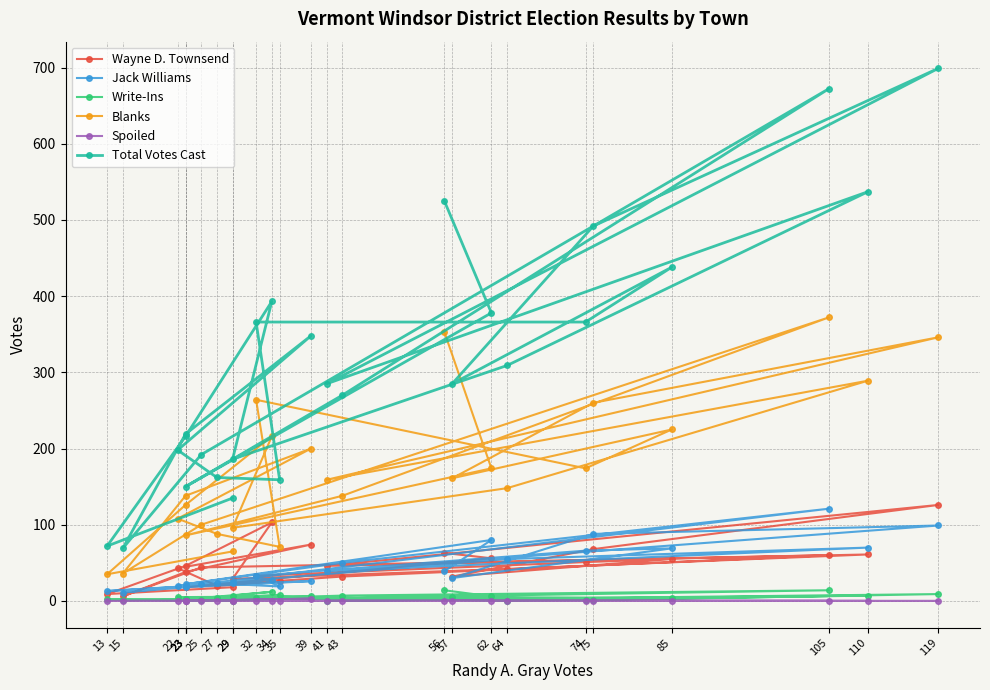

Where is Total Votes Cast nearest to the value 384?

62